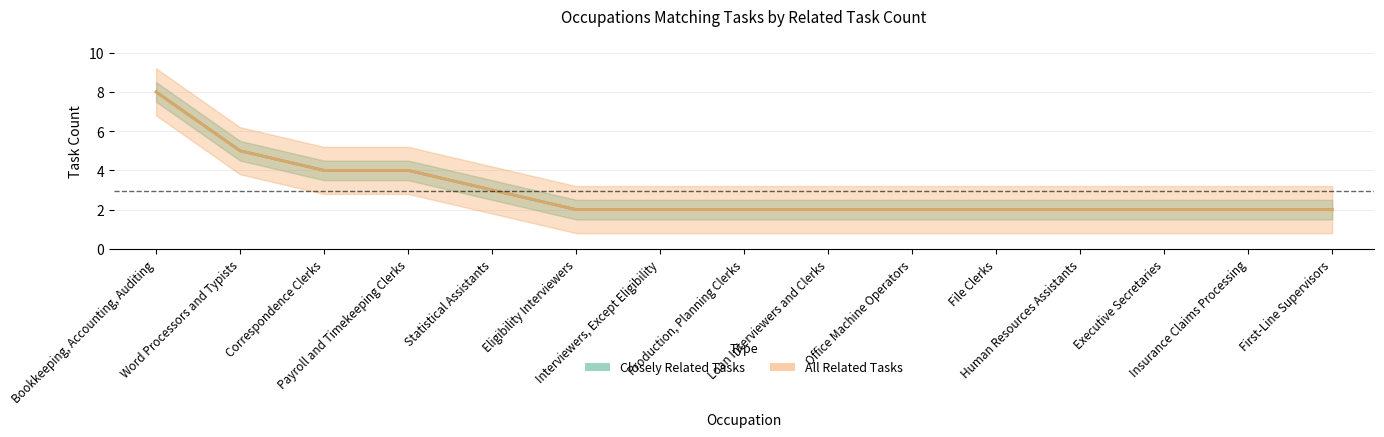

At Production, Planning Clerks, list the series in order from largest to smallest.

Closely Related Tasks, All Related Tasks